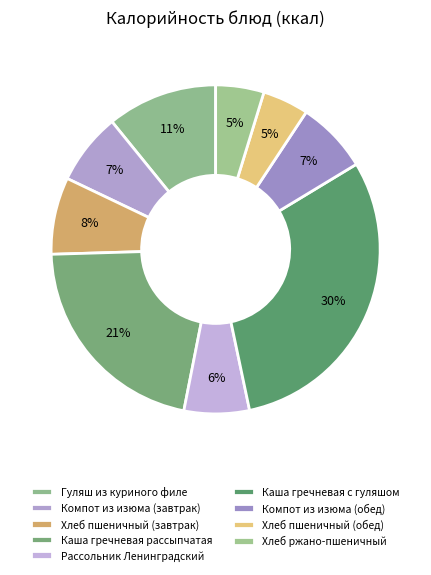

Rank the categories by value from highest to lowest.

Каша гречневая с гуляшом, Каша гречневая рассыпчатая, Гуляш из куриного филе, Хлеб пшеничный (завтрак), Компот из изюма (завтрак), Компот из изюма (обед), Рассольник Ленинградский, Хлеб ржано-пшеничный, Хлеб пшеничный (обед)